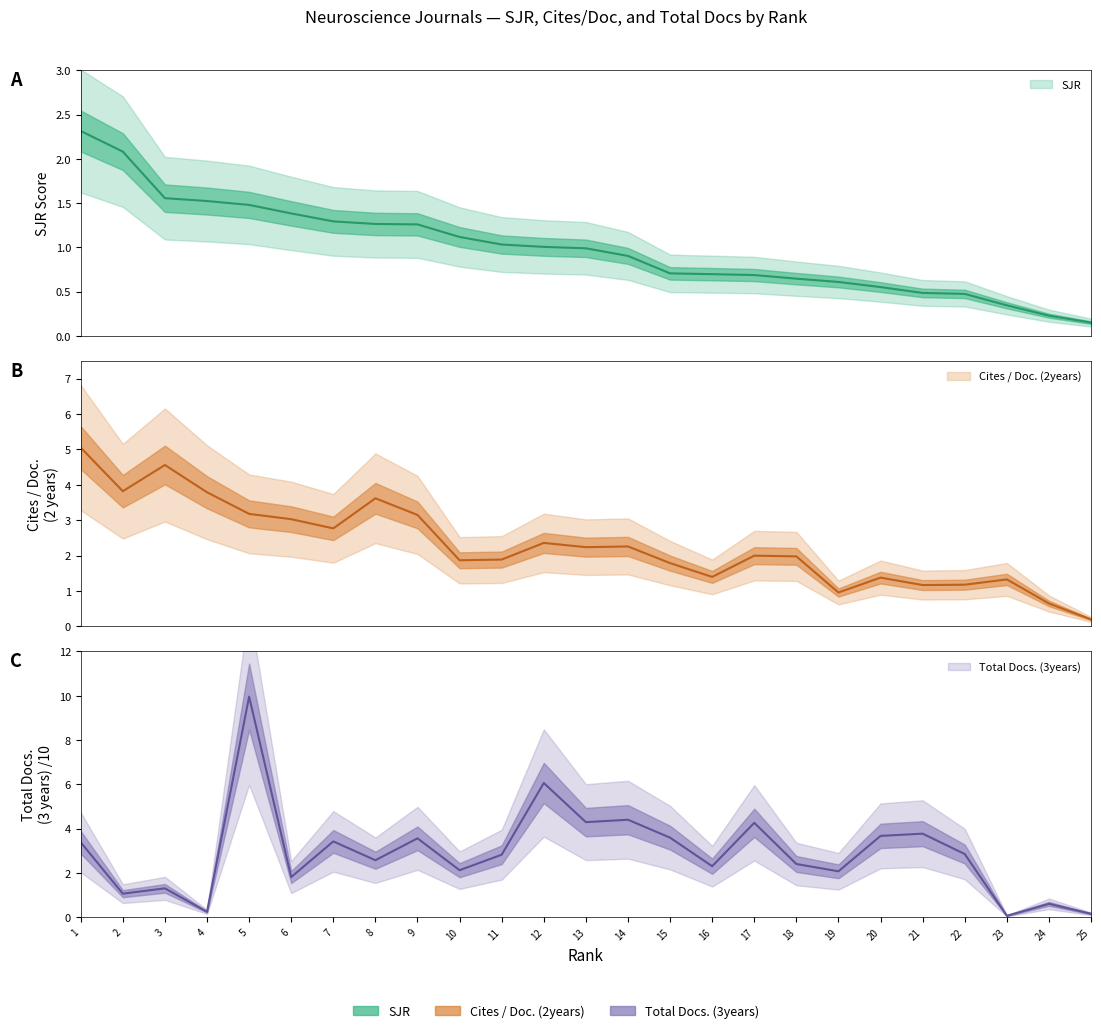

Which has a higher value, 20 or 23?

20